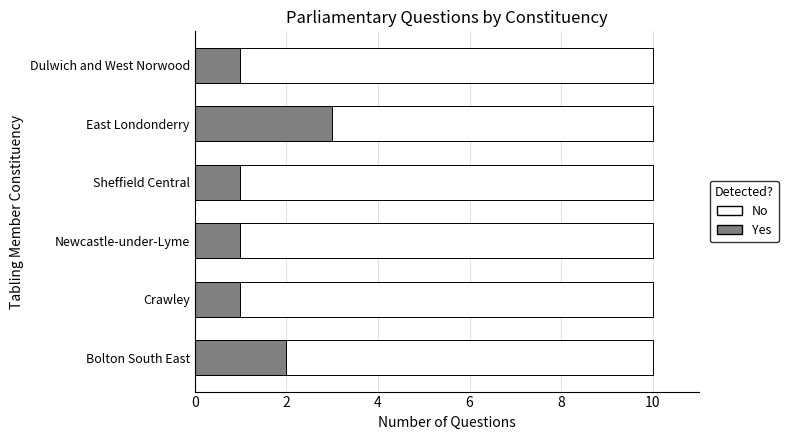

How many bars are there in total?

12